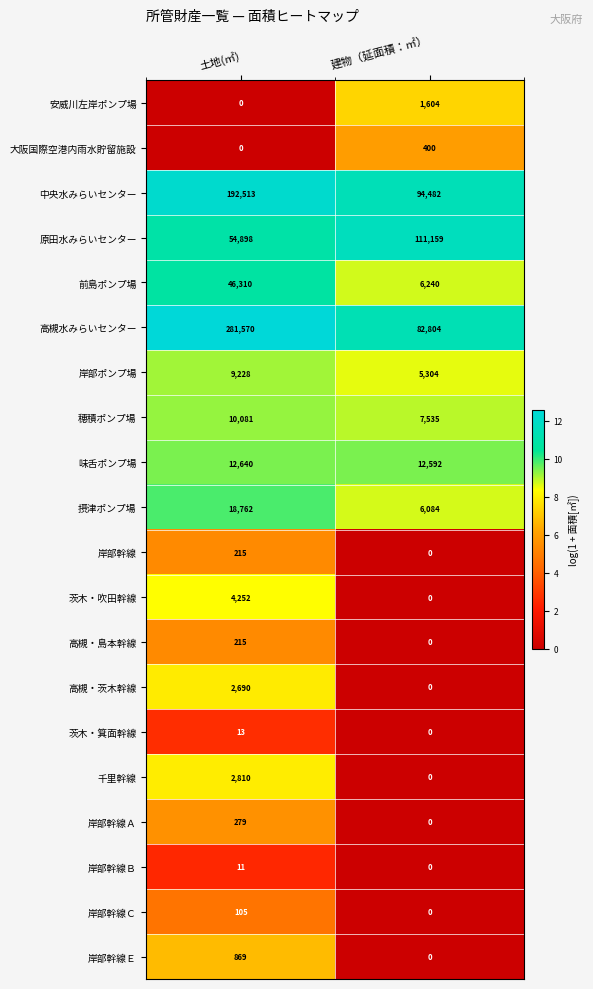

Which series has the widest spread of values?

高槻水みらいセンター